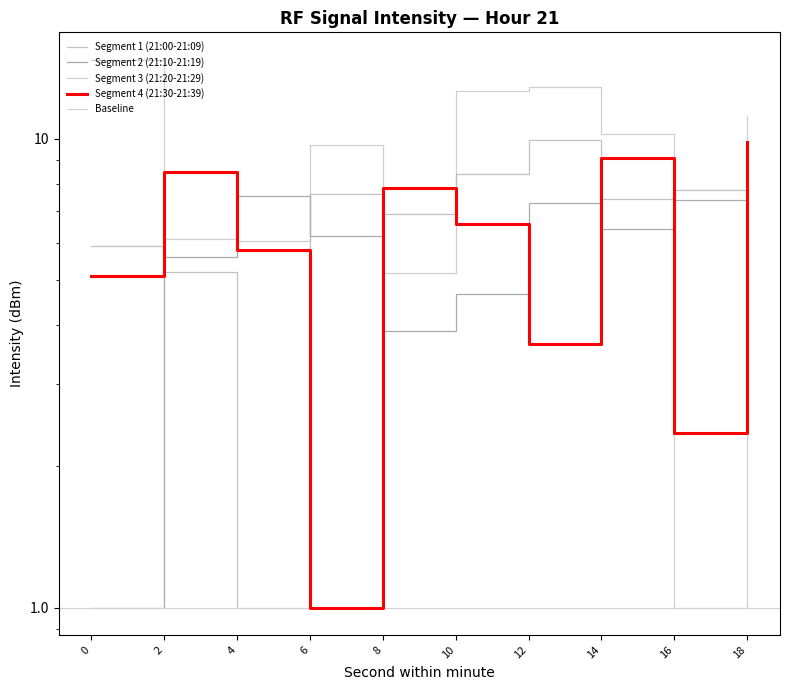

What is the difference between the maximum and second lowest values in the Segment 2 (21:10-21:19) series?

3.7